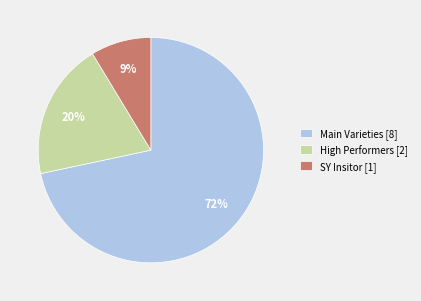

Combined, do High Performers [2] and SY Insitor [1] account for over 50%?

No